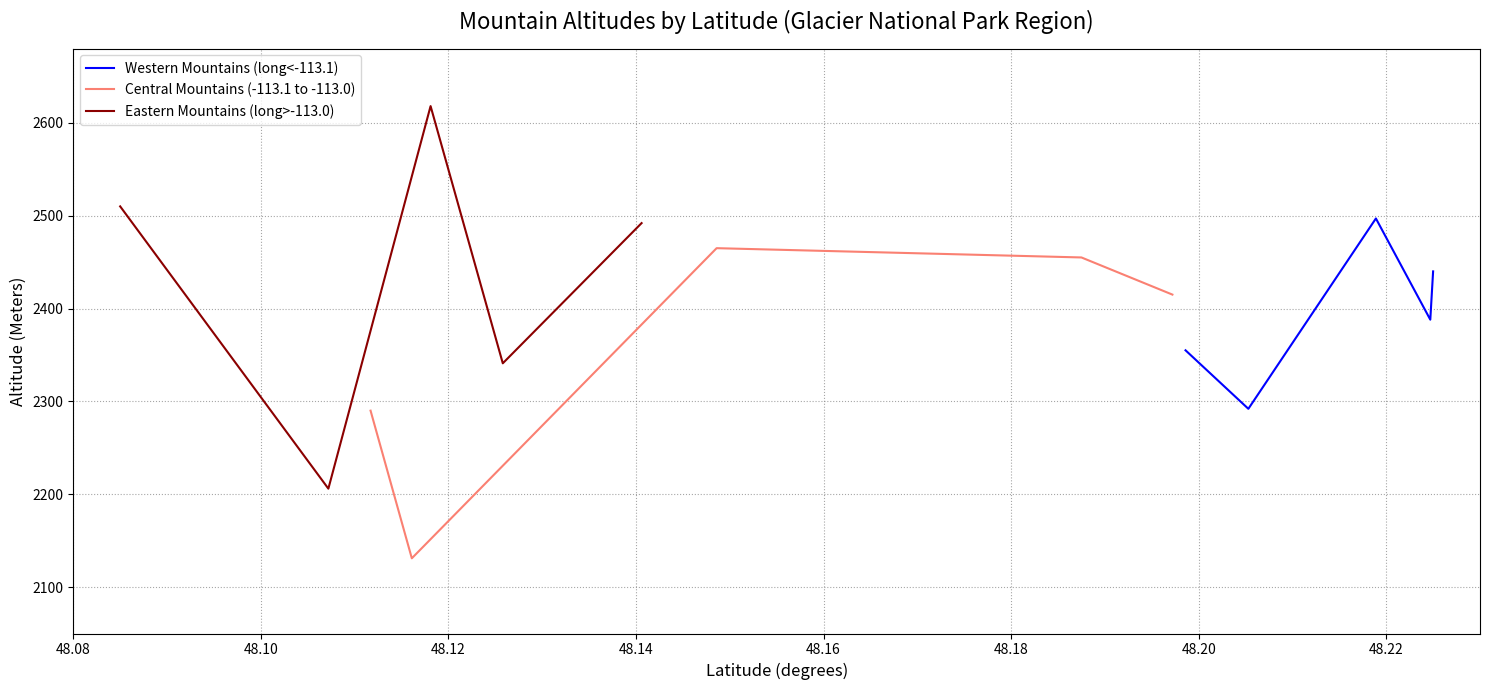

What is the highest value of the Western Mountains (long<-113.1) series?

2497